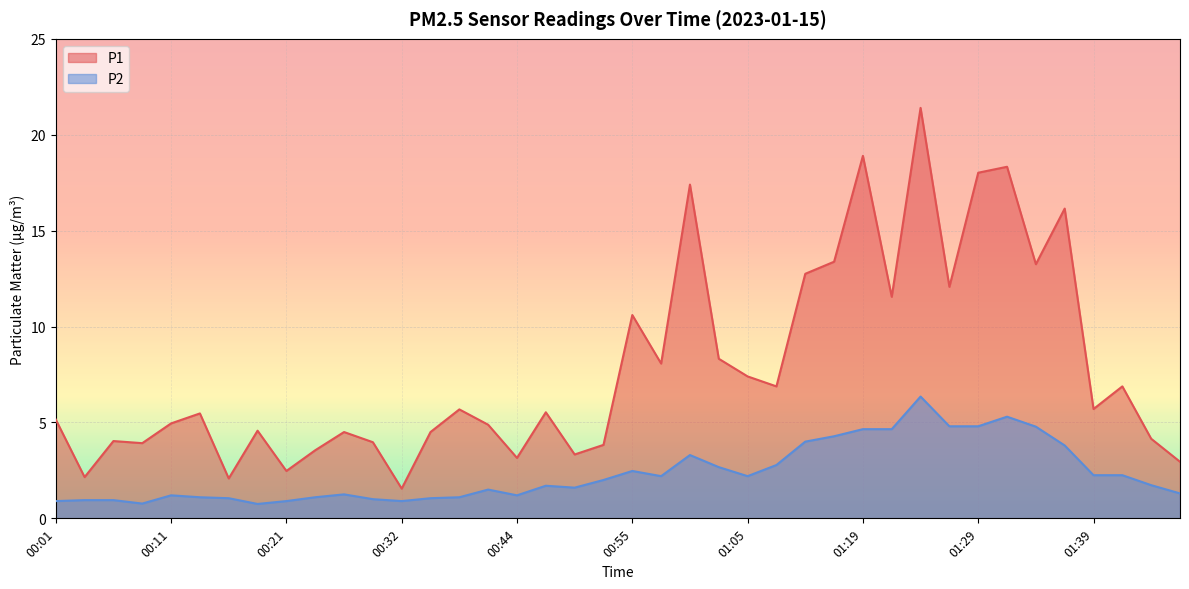

Which label corresponds to the largest value in the chart?

01:24